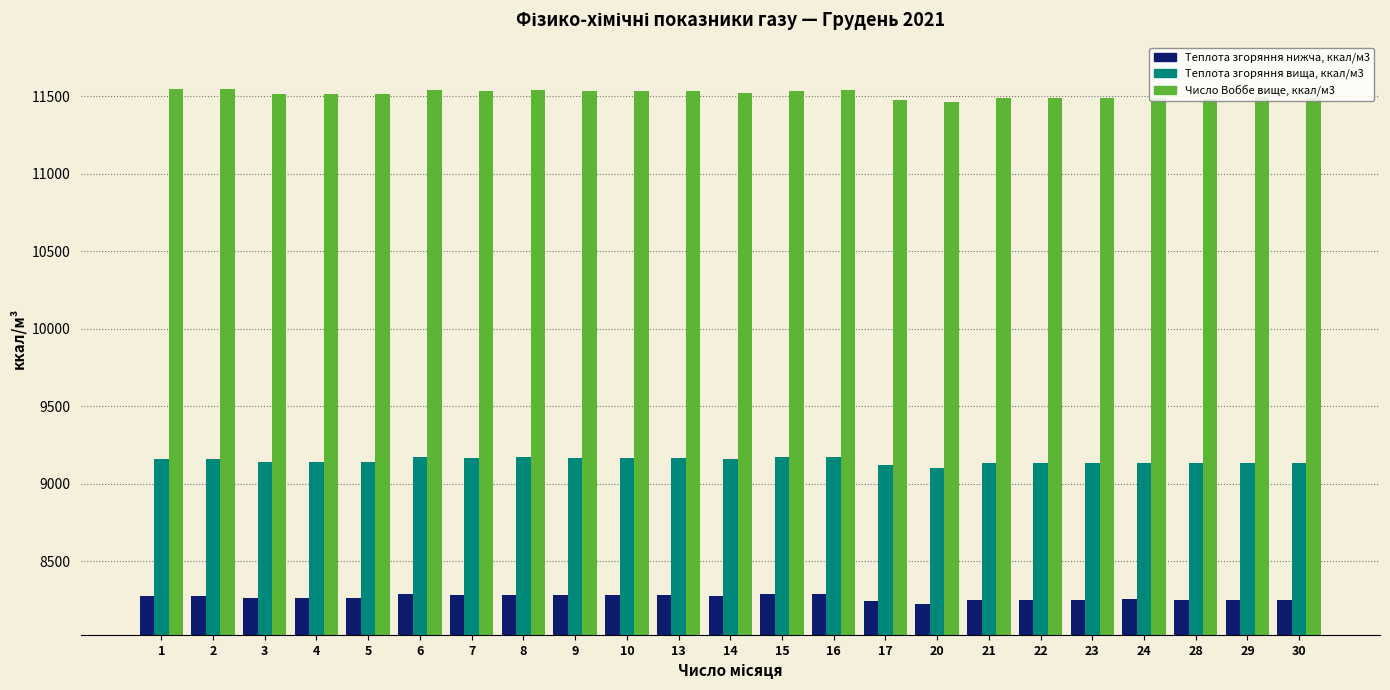

How many categories are shown in the chart?

23